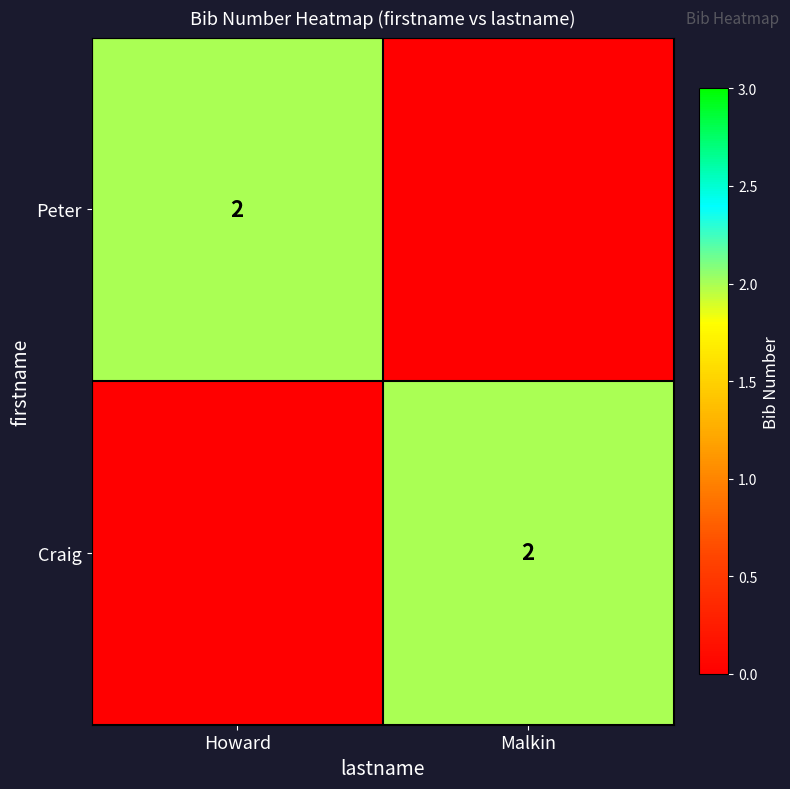

The Craig series shows 2 at Malkin. True or false?

True